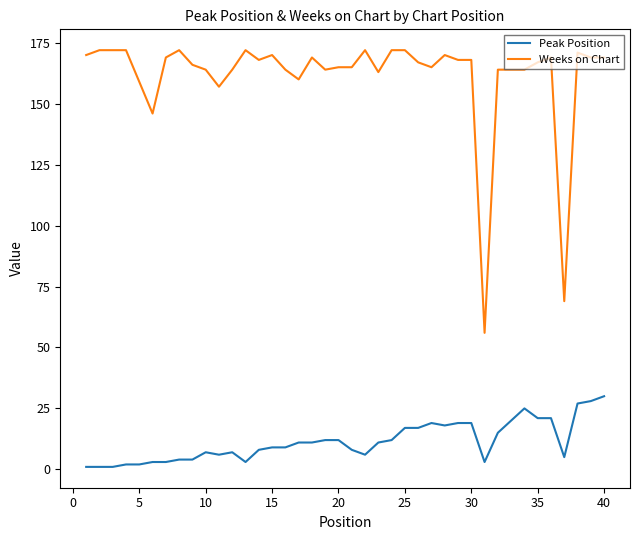

Which series has the largest total across all categories?

Weeks on Chart